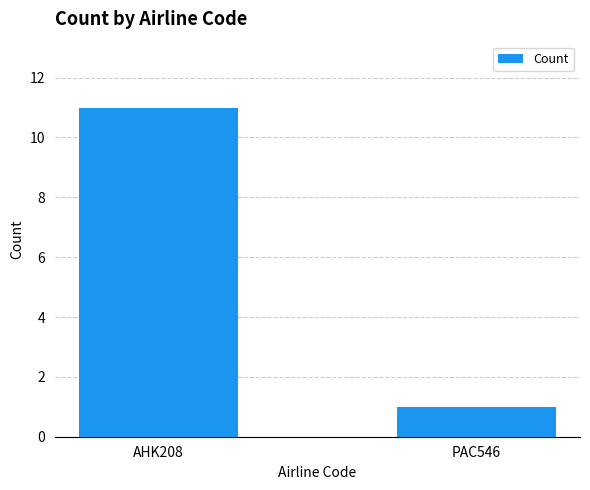

List the labels in order of value, largest first.

AHK208, PAC546